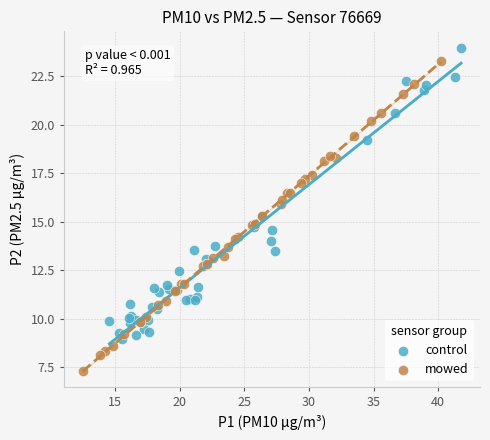

Which series has the widest spread of Y values?

mowed